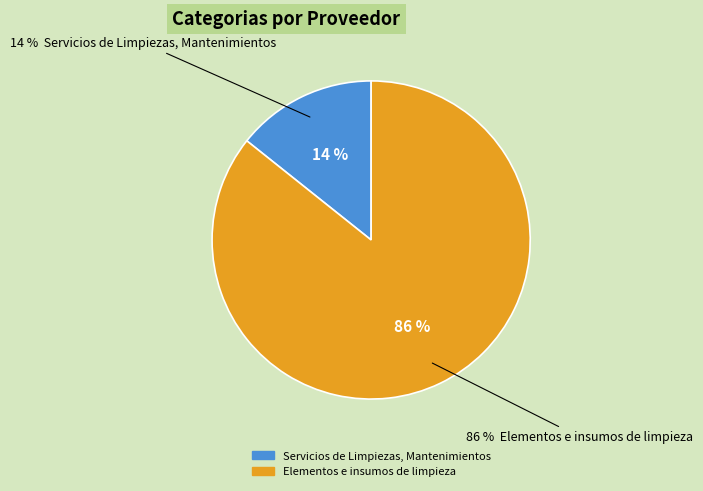

How much of the chart is everything except Servicios de Limpiezas, Mantenimientos?

85.7%